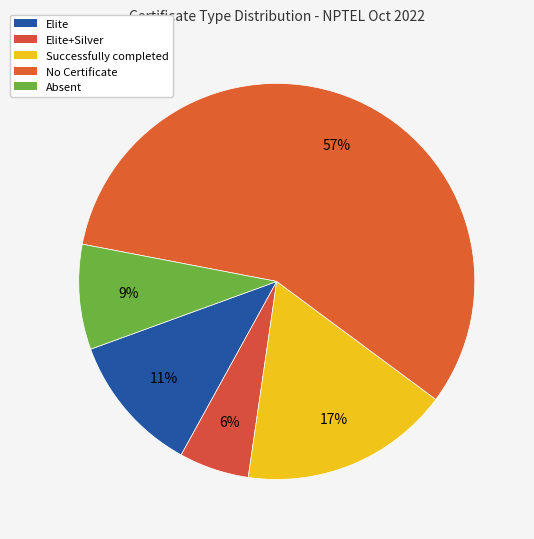

Does any single category account for the majority?

Yes